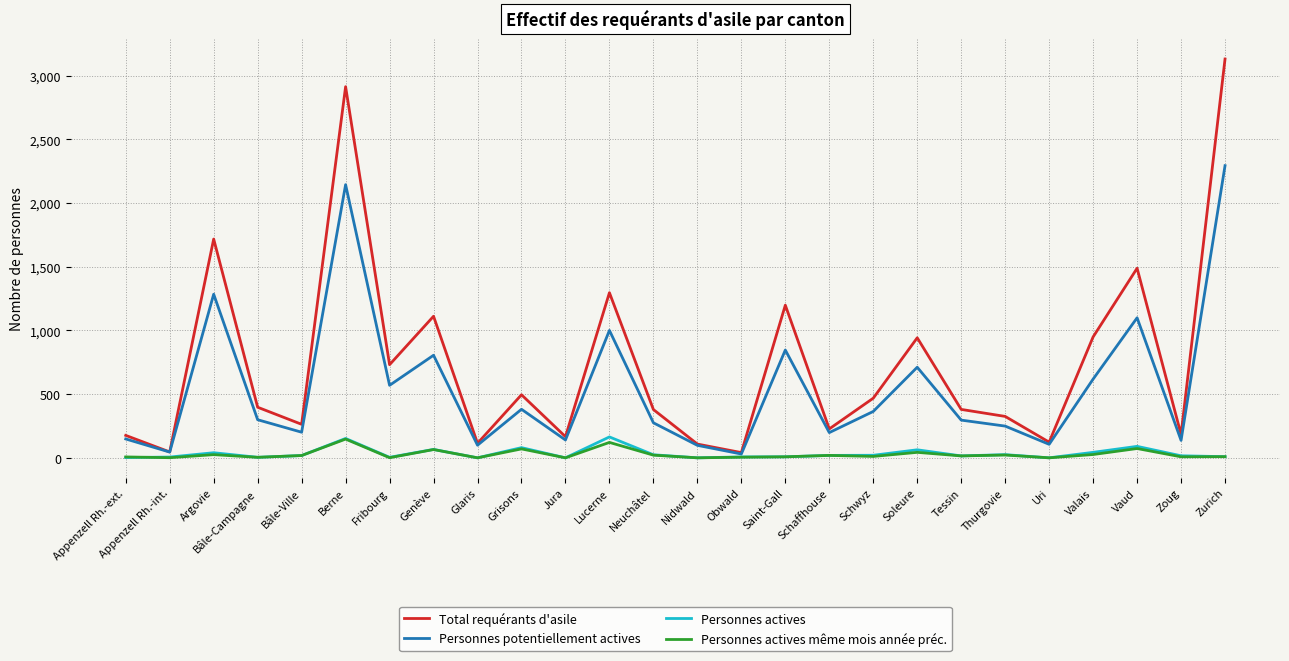

Is it true that Personnes potentiellement actives equals 618 at Valais?

True